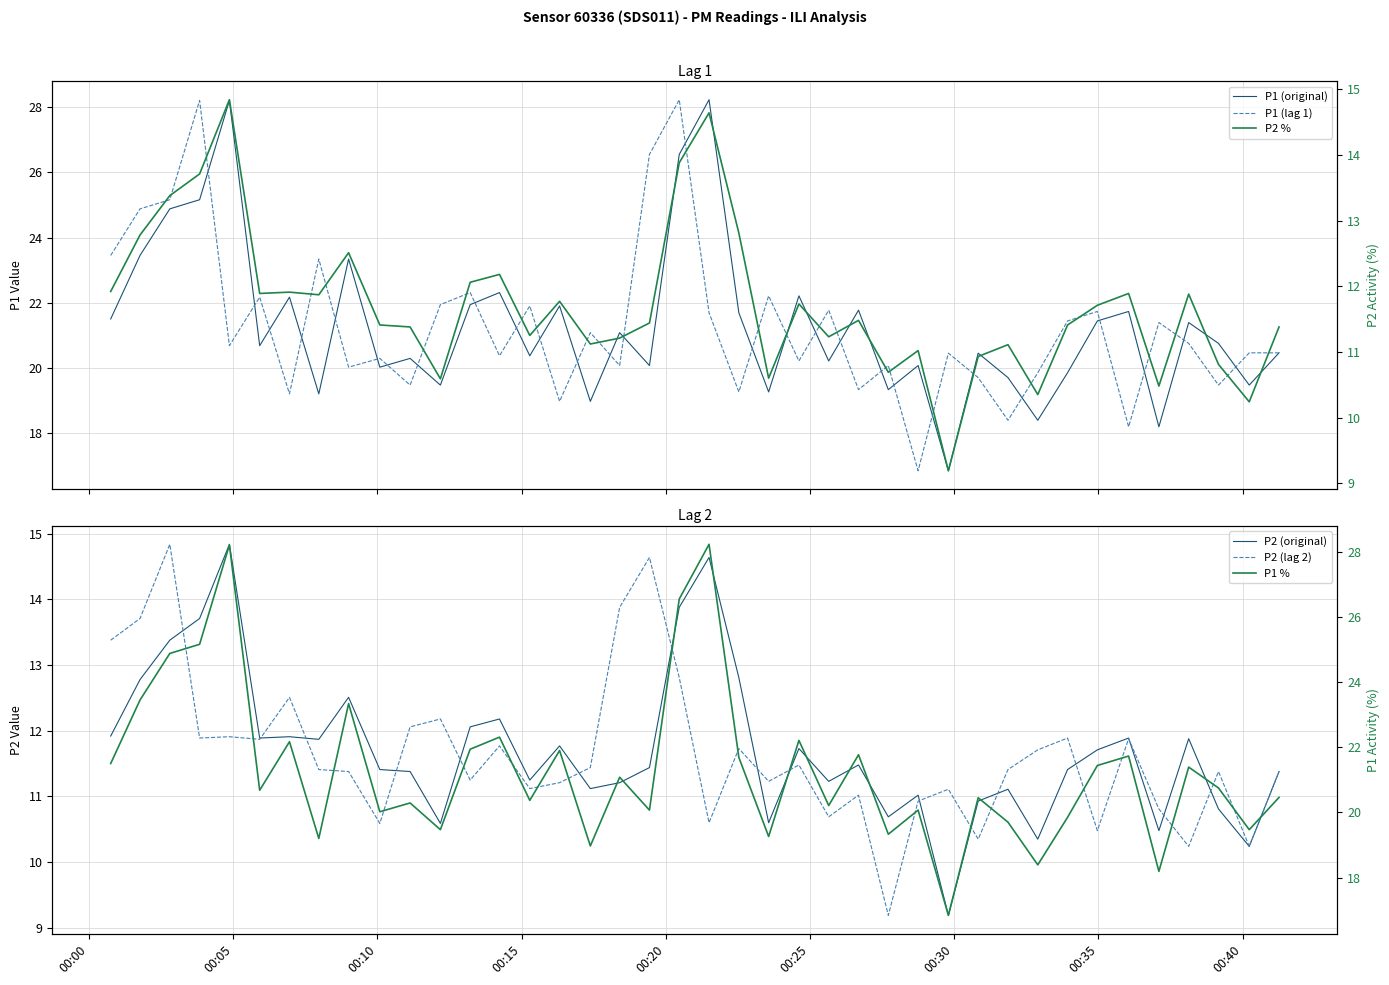

What is the average value of the P2 % series?

11.7